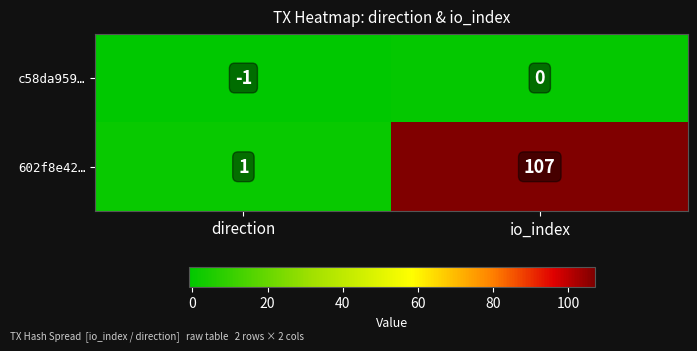

The value of 602f8e42… at direction is 1. True or false?

True